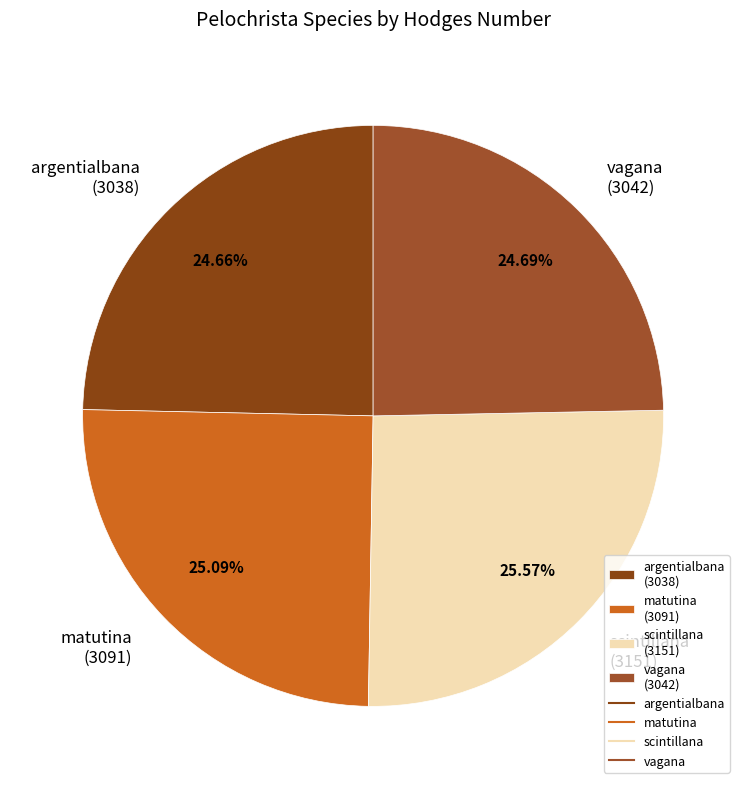

Combined, what portion of the pie is argentialbana and matutina?

49.7%